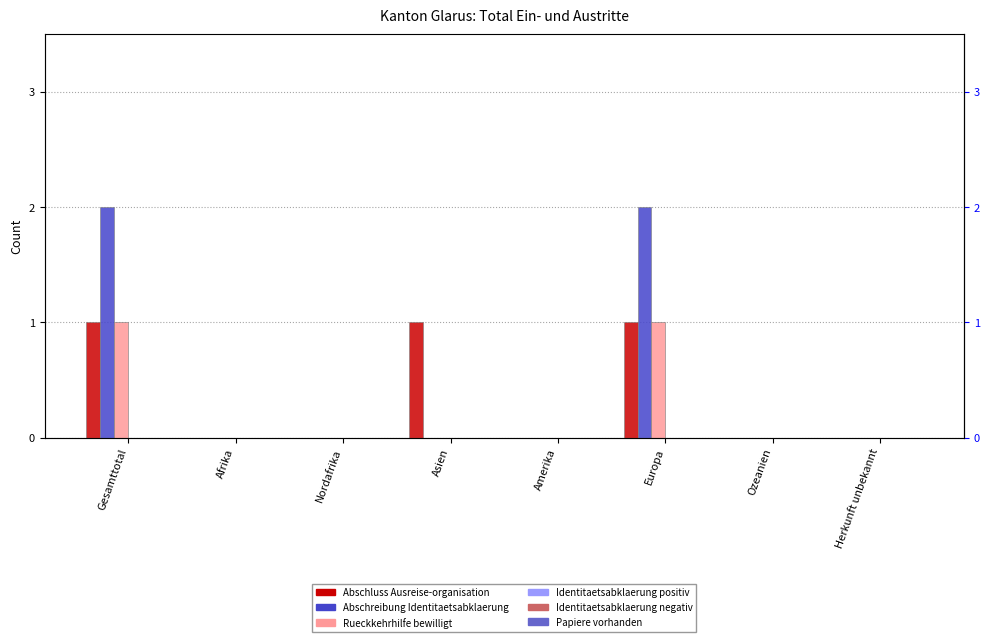

The Identitaetsabklaerung positiv series shows 0 at Europa. True or false?

True